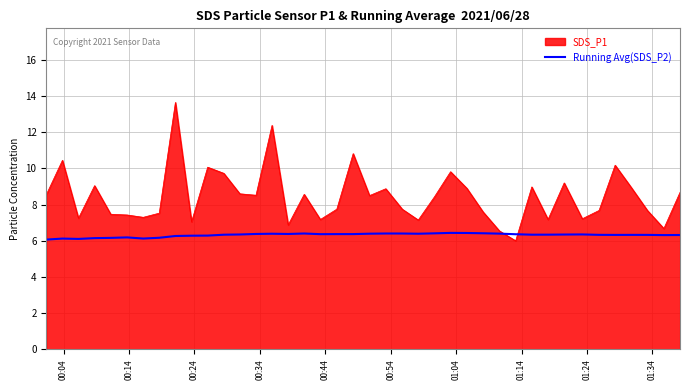

What is the highest value of the Running Avg(SDS_P2) series?

6.4